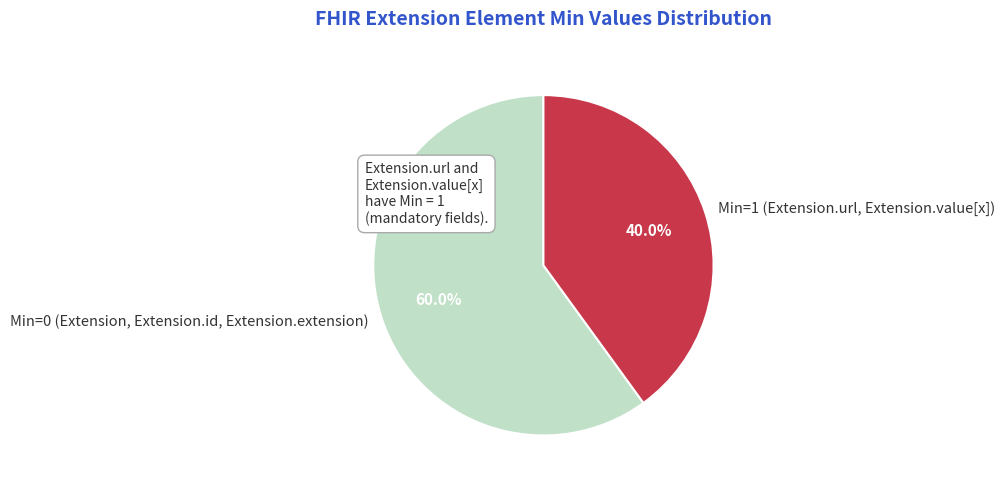

Approximately how many times larger is the value at Min=0 (Extension, Extension.id, Extension.extension) compared to Min=1 (Extension.url, Extension.value[x])?

1.5